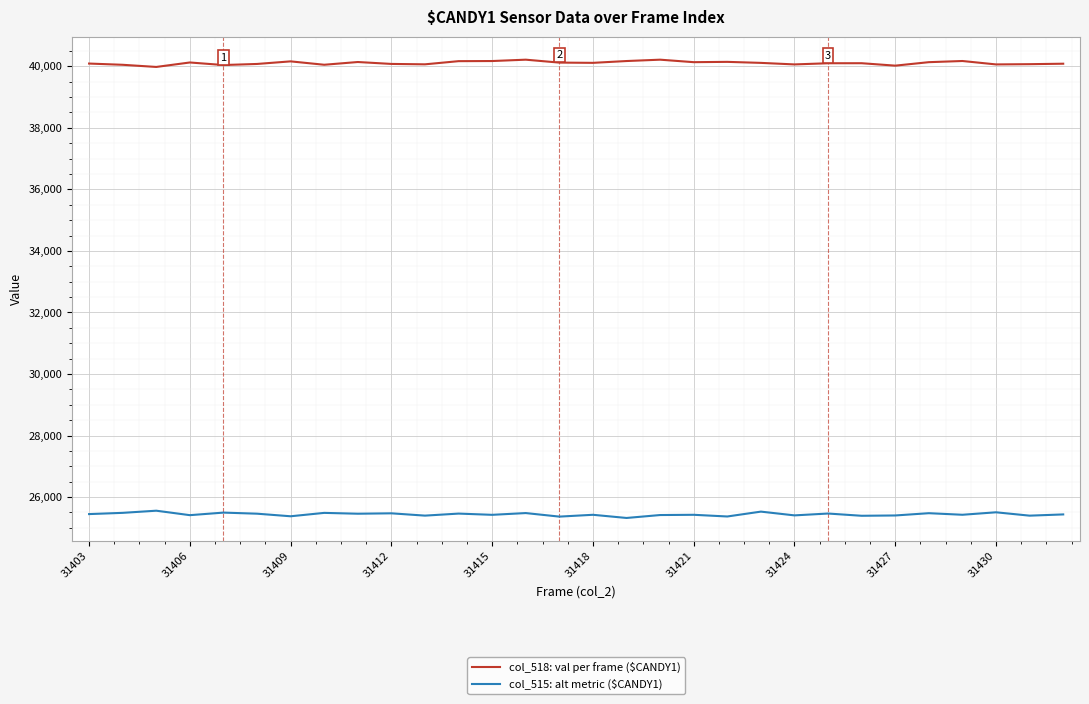

What is the minimum value shown in the chart?

25322